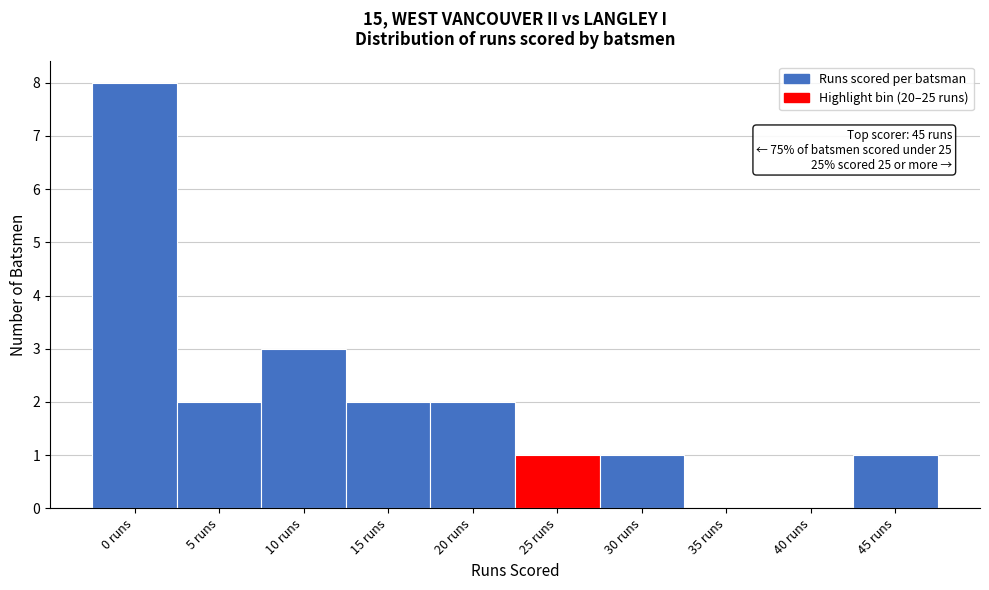

Reading right to left, list all the values displayed in this chart.

45 runs=1	40 runs=0	35 runs=0	30 runs=1	25 runs=1	20 runs=2	15 runs=2	10 runs=3	5 runs=2	0 runs=8